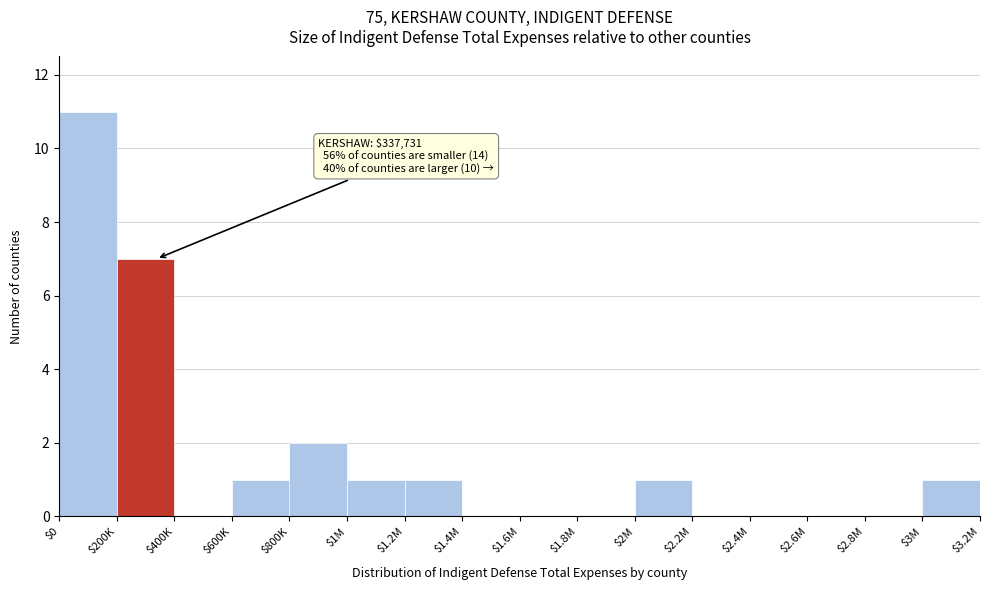

True or false: the data shows 2 at $1M.

False